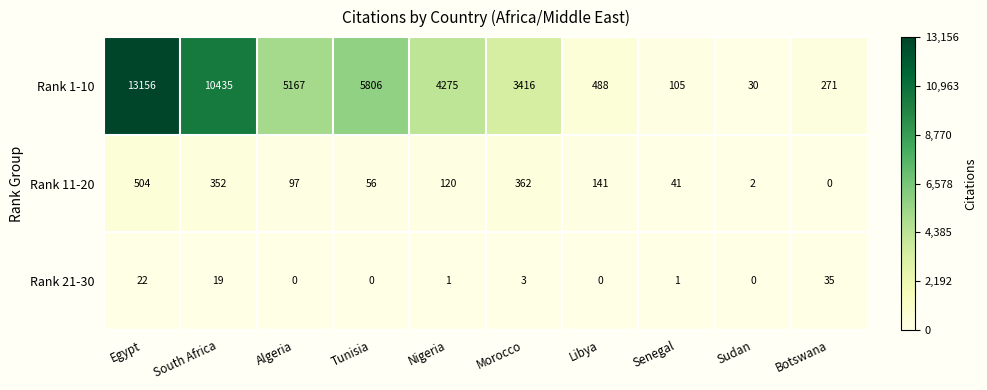

How many positive values does the Rank 21-30 series have?

6